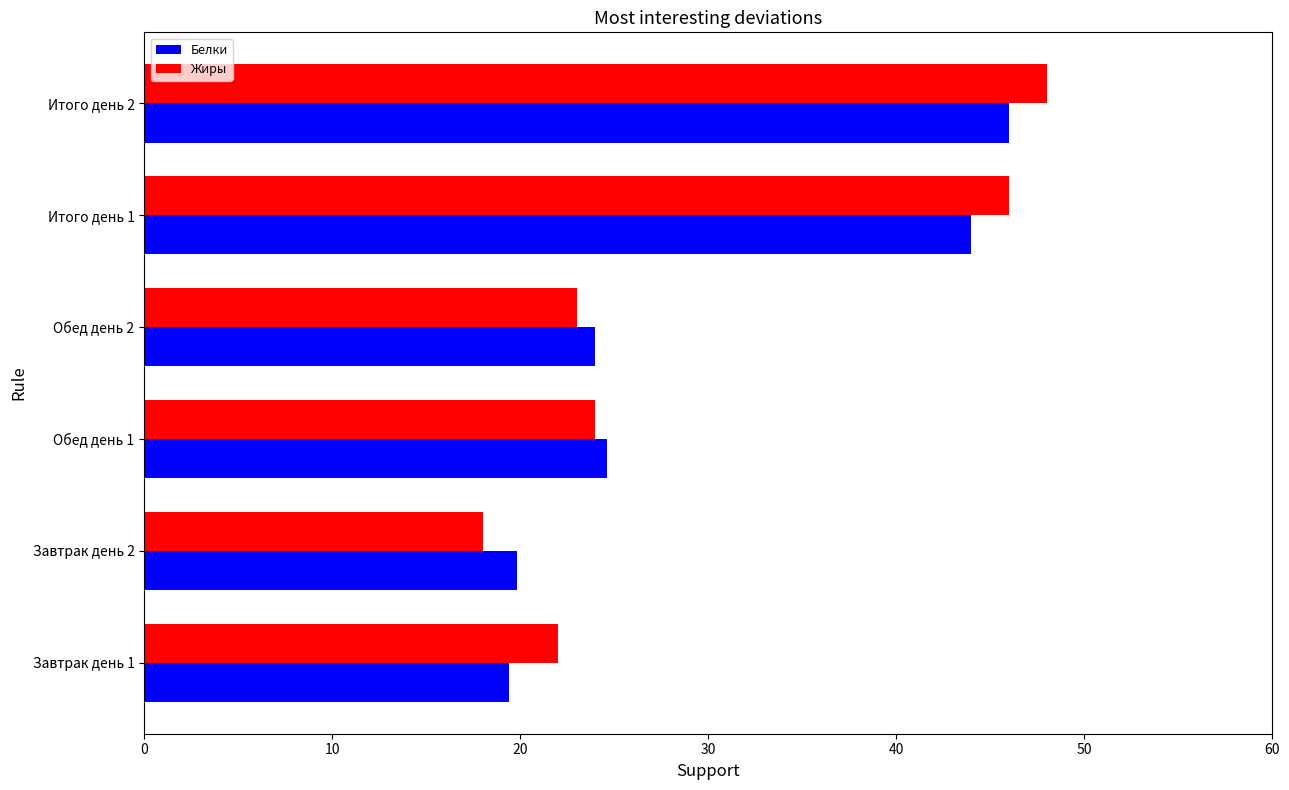

At which category does the chart reach its minimum across all series?

Завтрак день 2